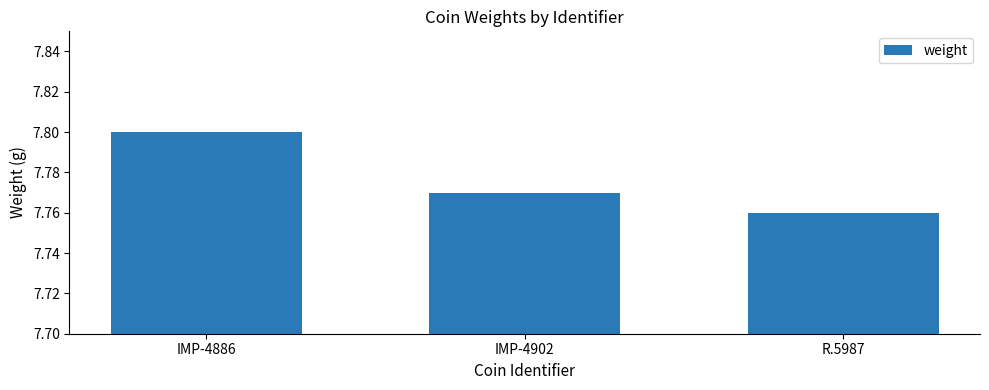

True or false: the data shows 2.9 at IMP-4886.

False